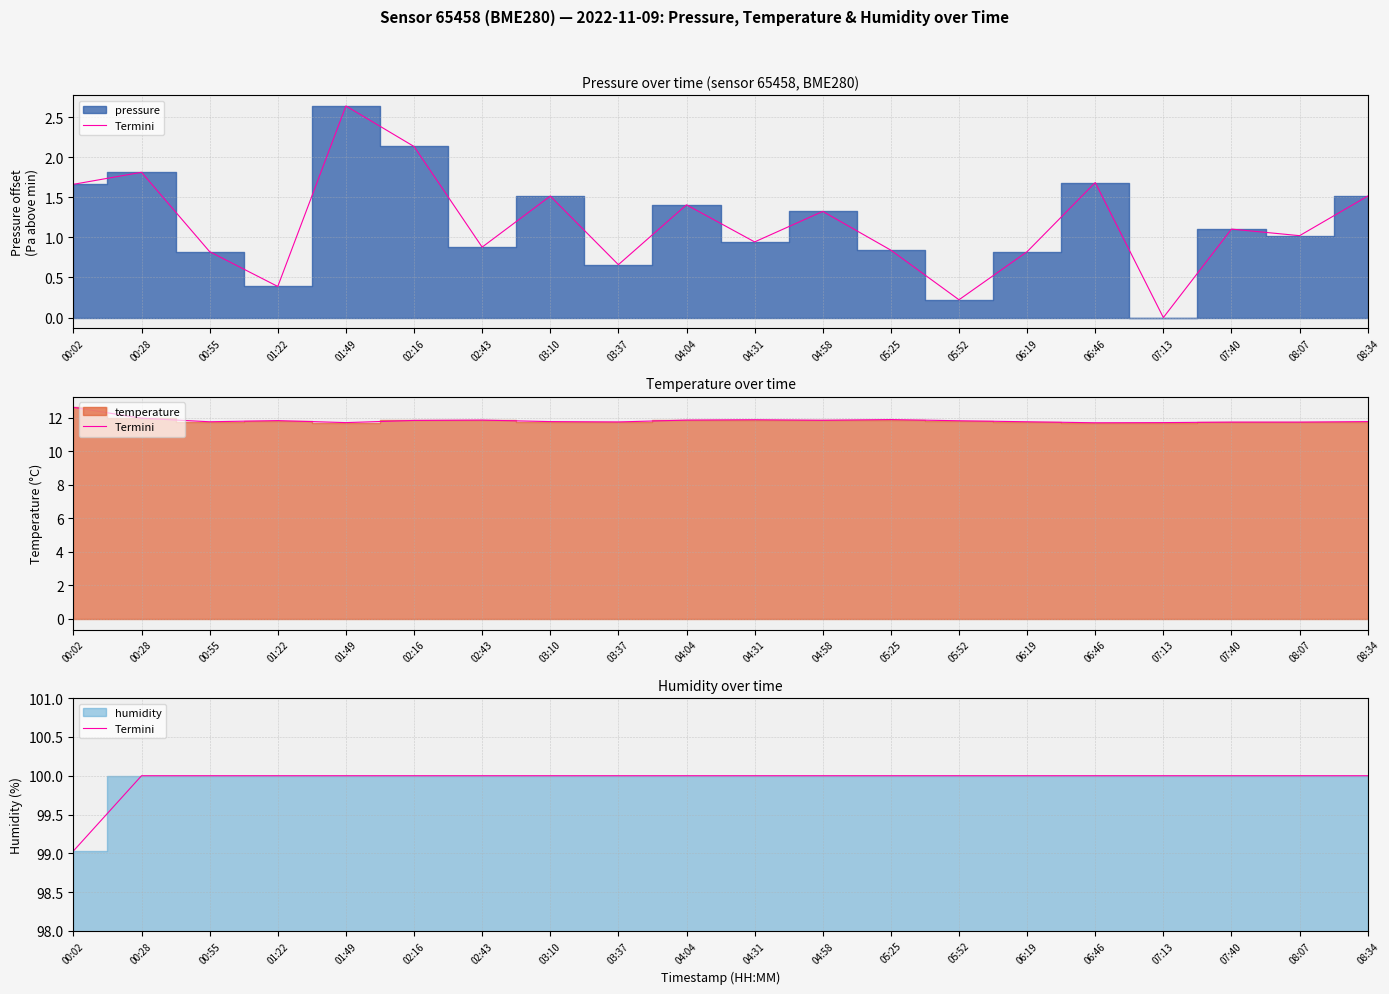

Which has a higher value, 01:22 or 02:43?

01:22